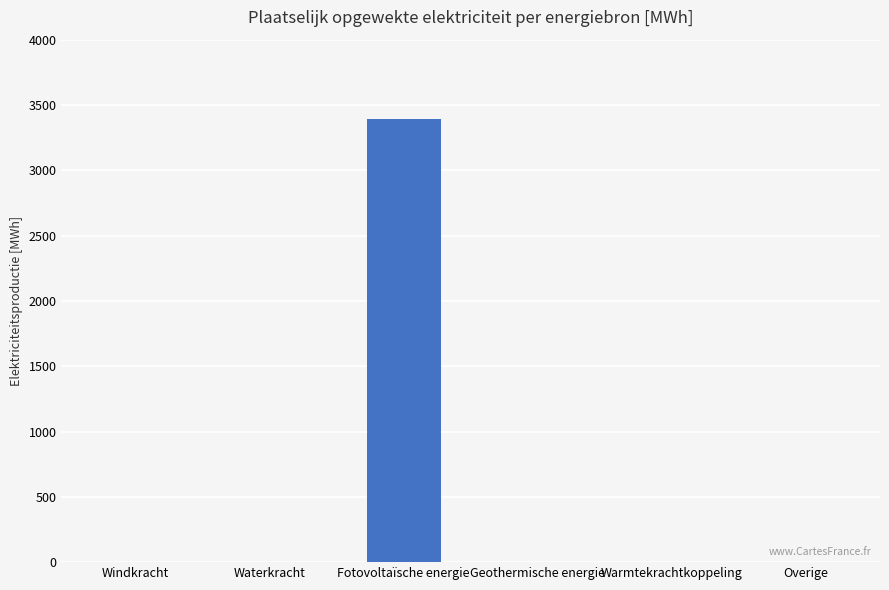

What is the change in value from Fotovoltaïsche energie to Overige?

-3390.2